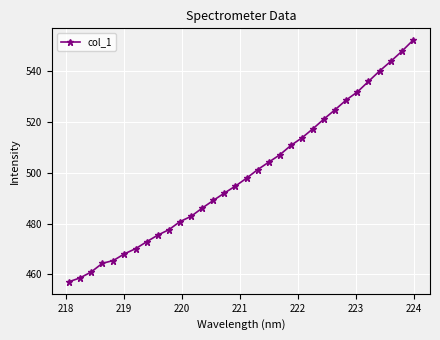

How many distinct data groups are displayed?

1